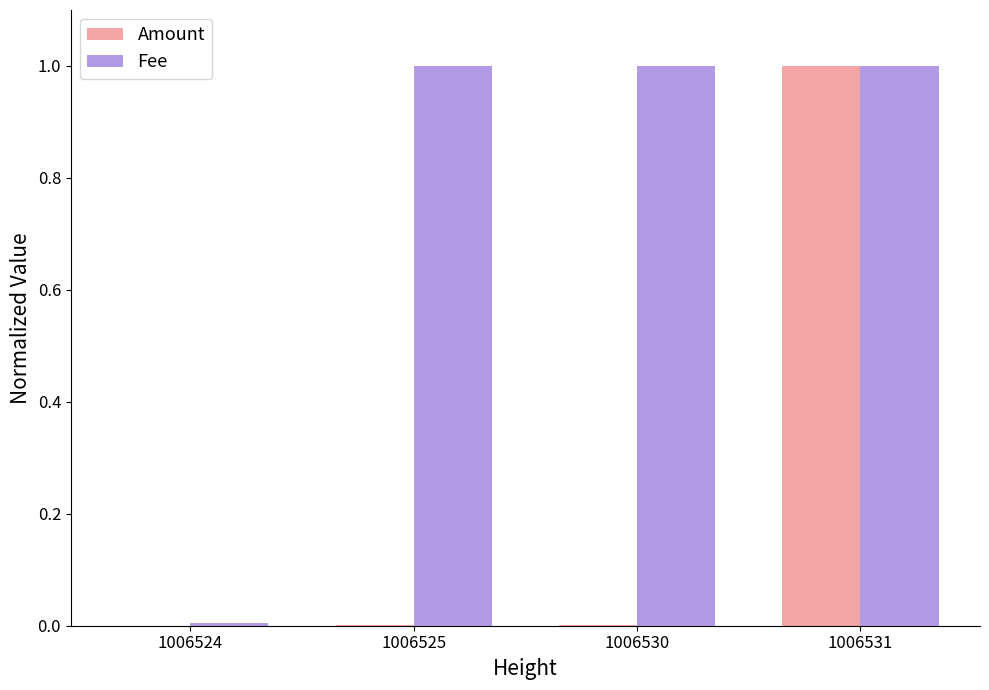

What is the highest value of the Fee series?

1.0